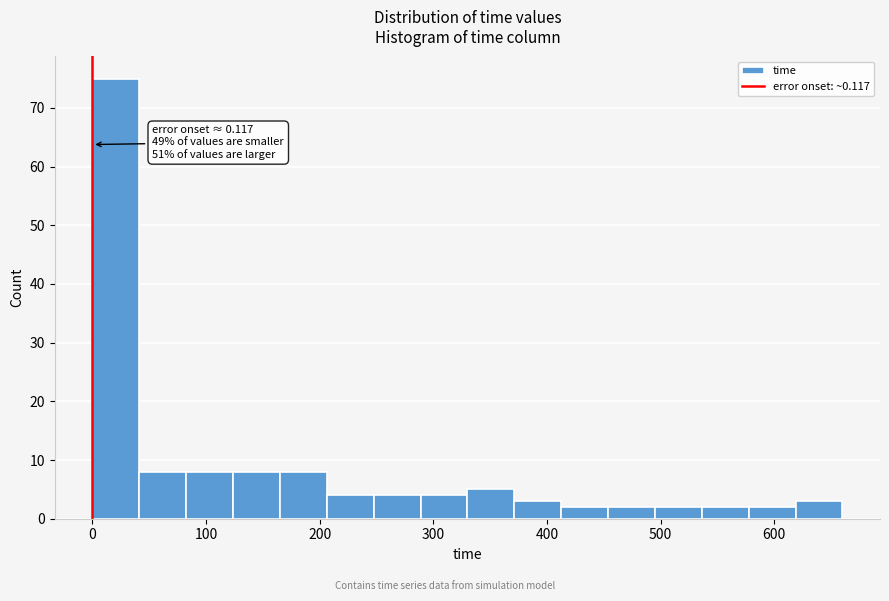

Which range on the x-axis has the tallest bar?

0 to 40